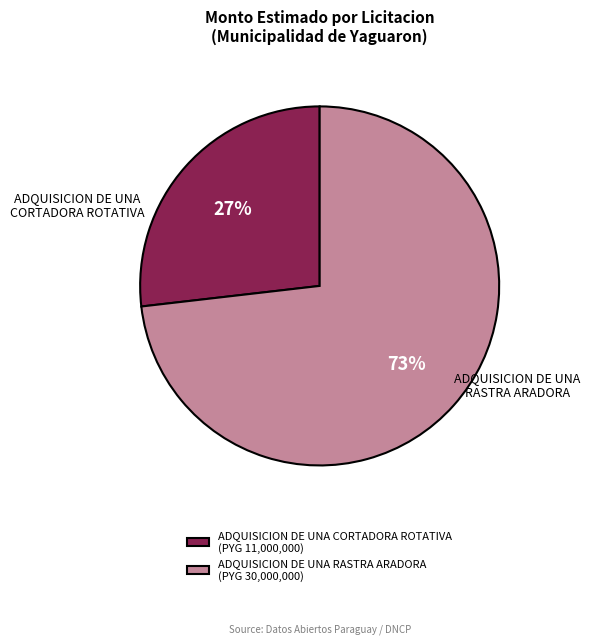

Do ADQUISICION DE UNA RASTRA ARADORA and ADQUISICION DE UNA CORTADORA ROTATIVA together represent more than half of the pie?

Yes